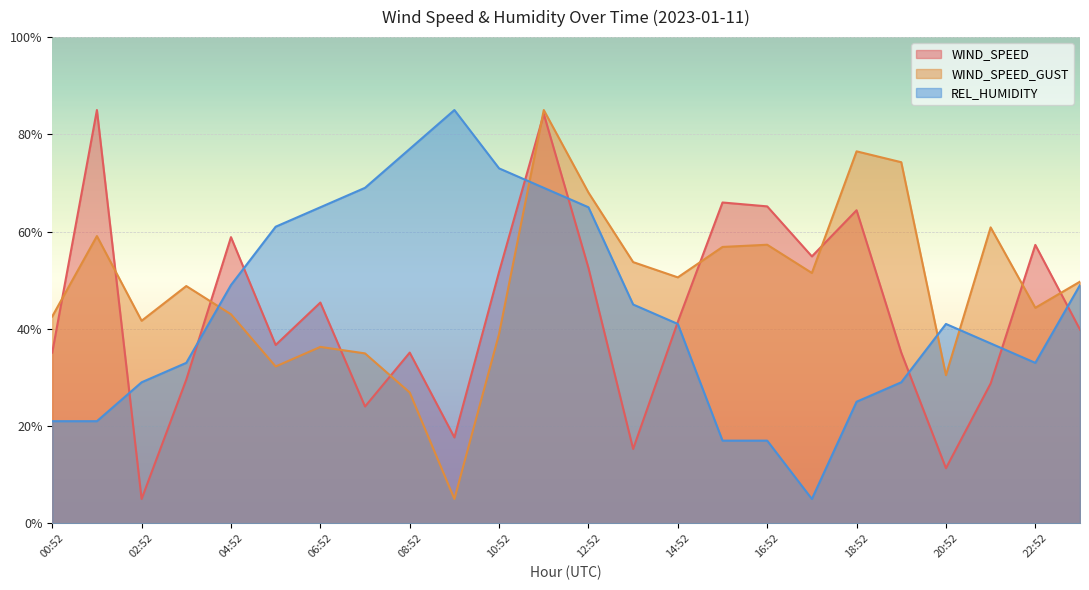

What is the difference between the maximum and minimum values in the REL_HUMIDITY series?

80.0